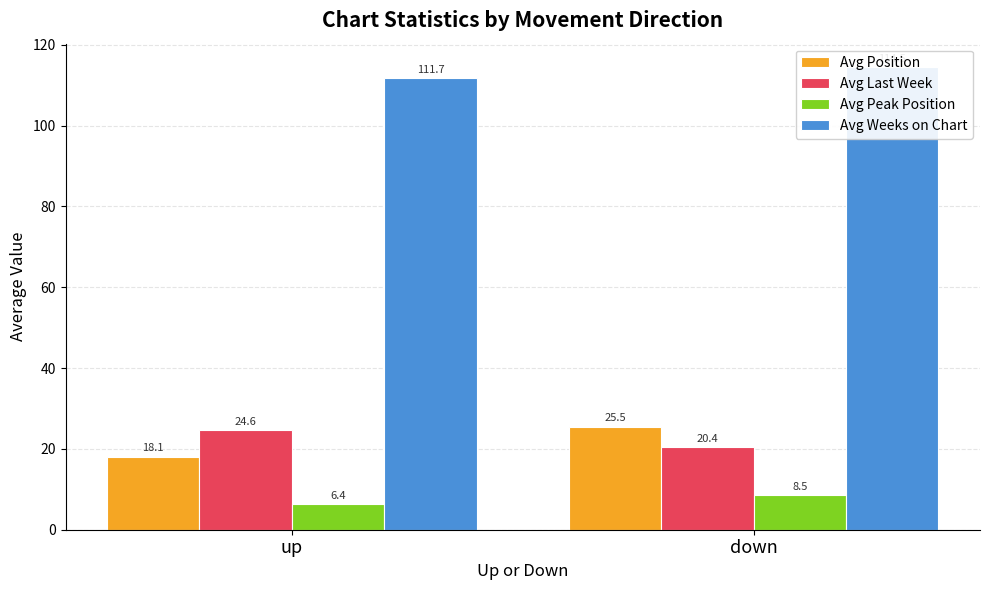

The value of Avg Weeks on Chart at up is 111.7. True or false?

True